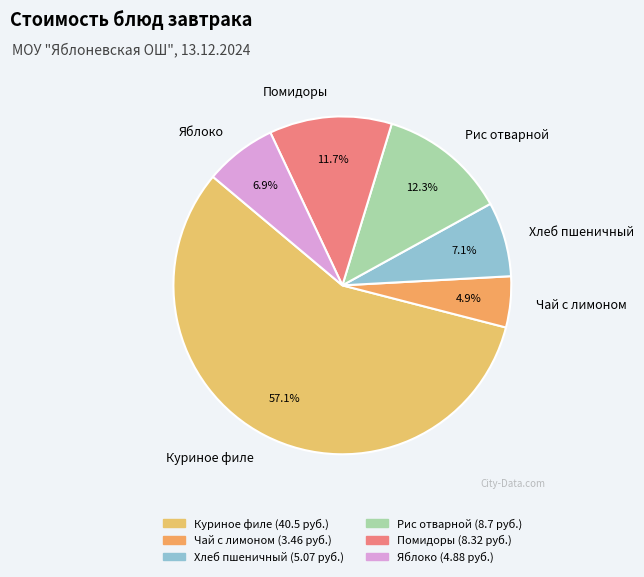

The Хлеб пшеничный slice represents 7% of the pie. True or false?

True